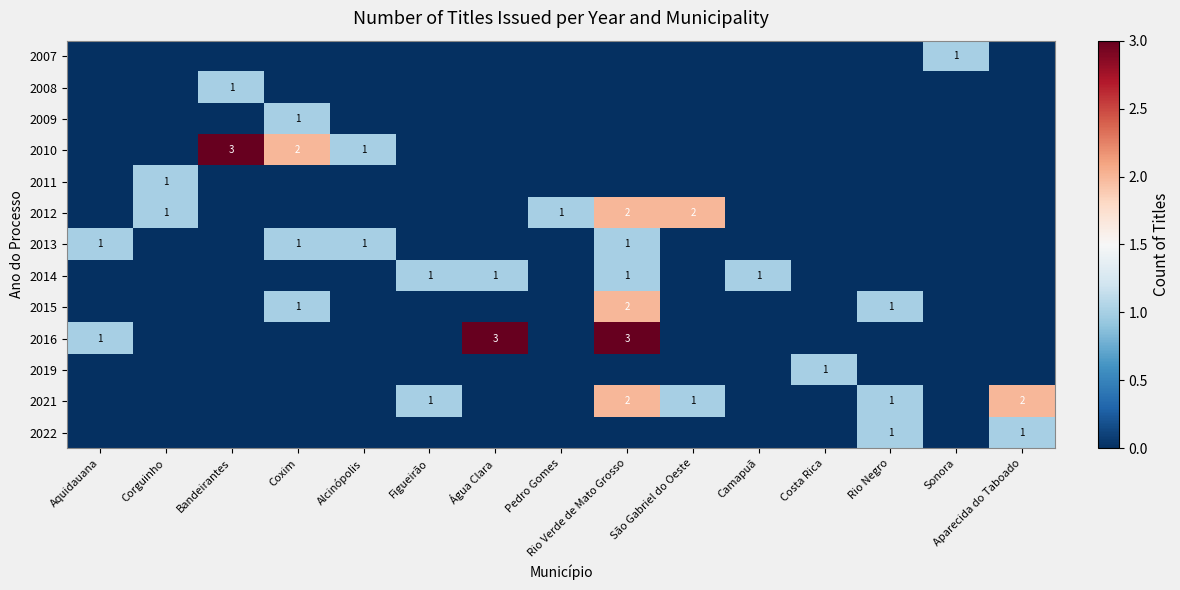

Is it true that 2021 equals 1 at Figueirão?

True